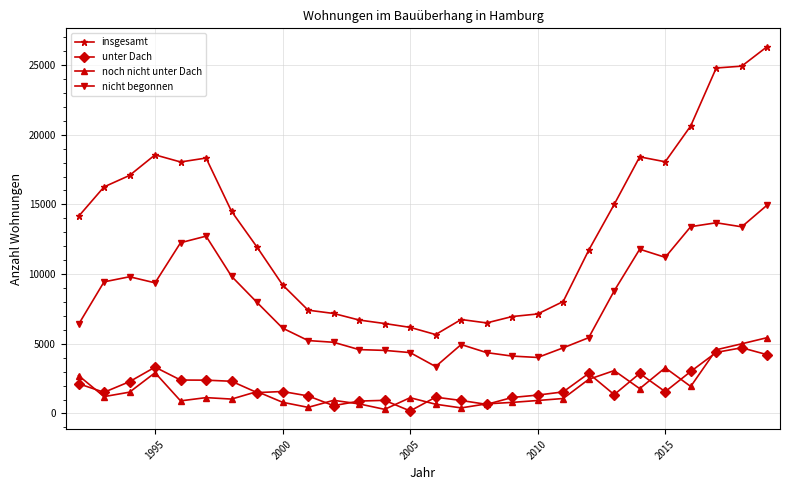

Which series has the largest total across all categories?

insgesamt